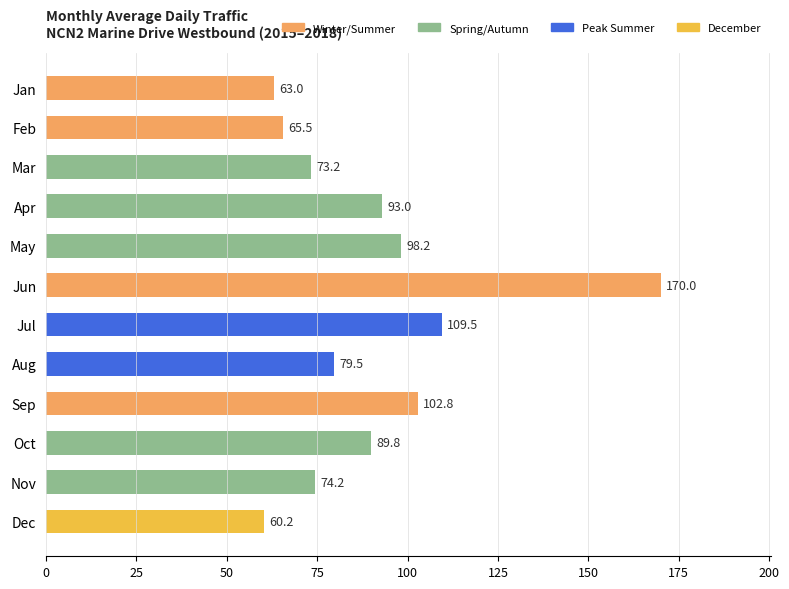

True or false: the data shows 89.8 at Oct.

True